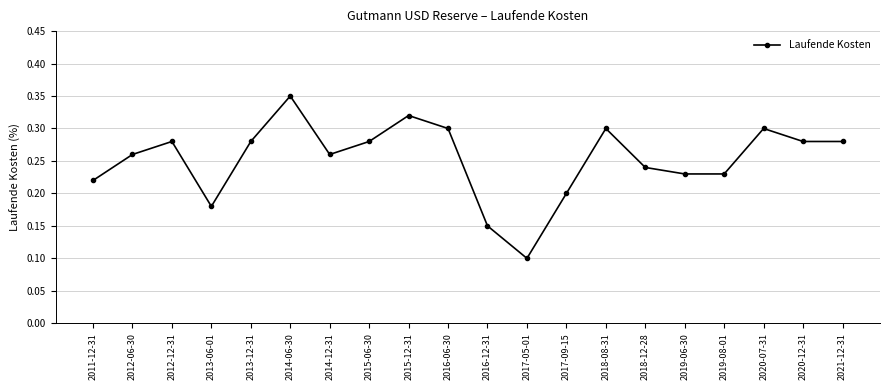

What is the sum of all values?

5.0